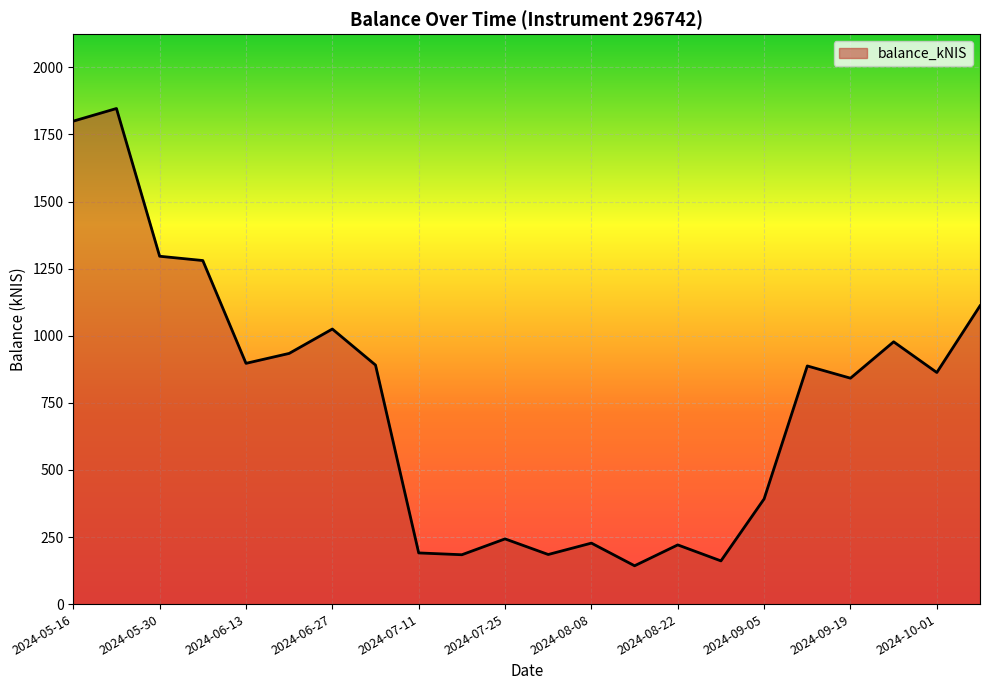

What is the minimum value shown in the chart?

142.8